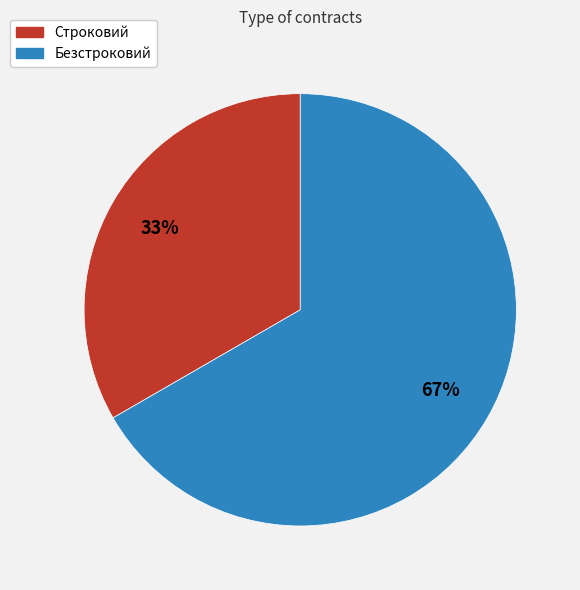

To the nearest percent, what percentage of the pie is Безстроковий?

67%